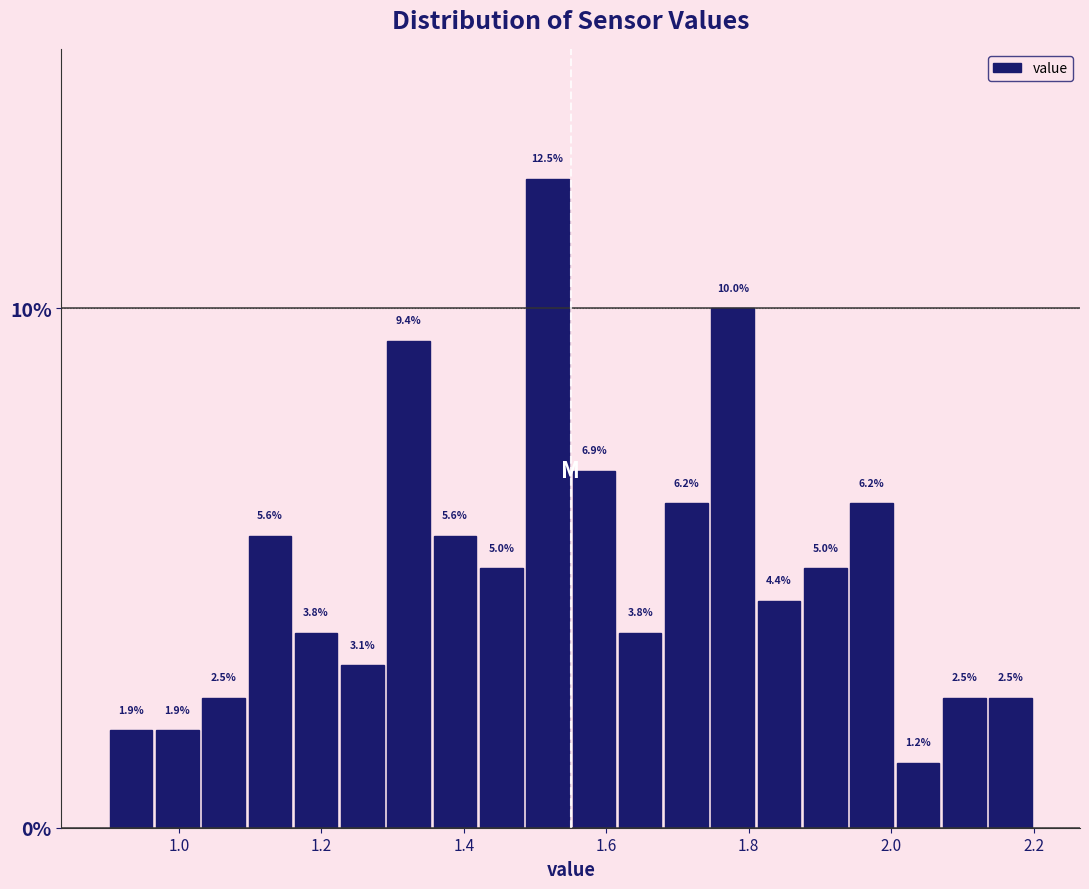

Read against the x-axis, roughly where is the centre of the tallest bar?

1.52